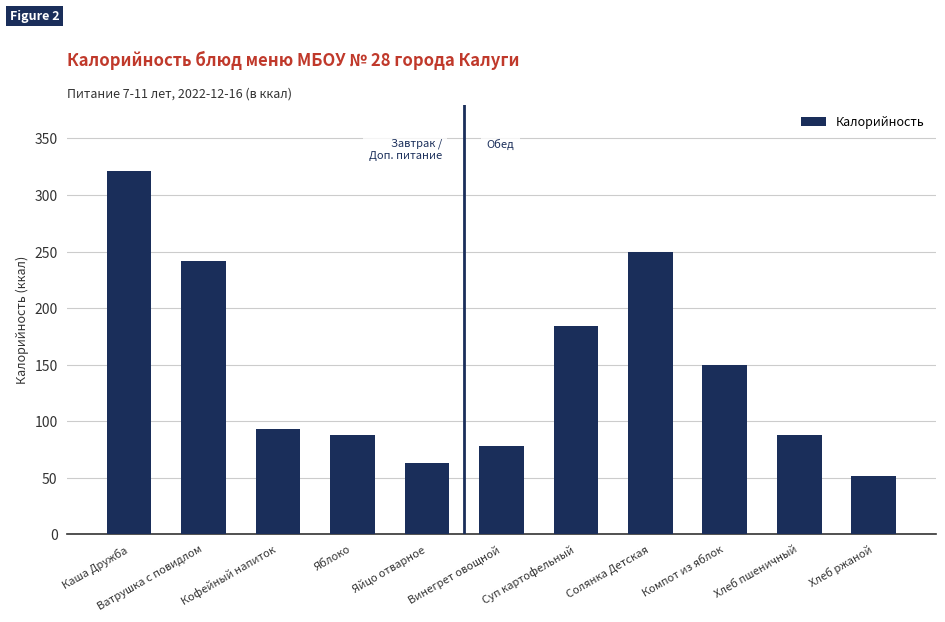

At which category does the chart reach its minimum across all series?

Хлеб ржаной